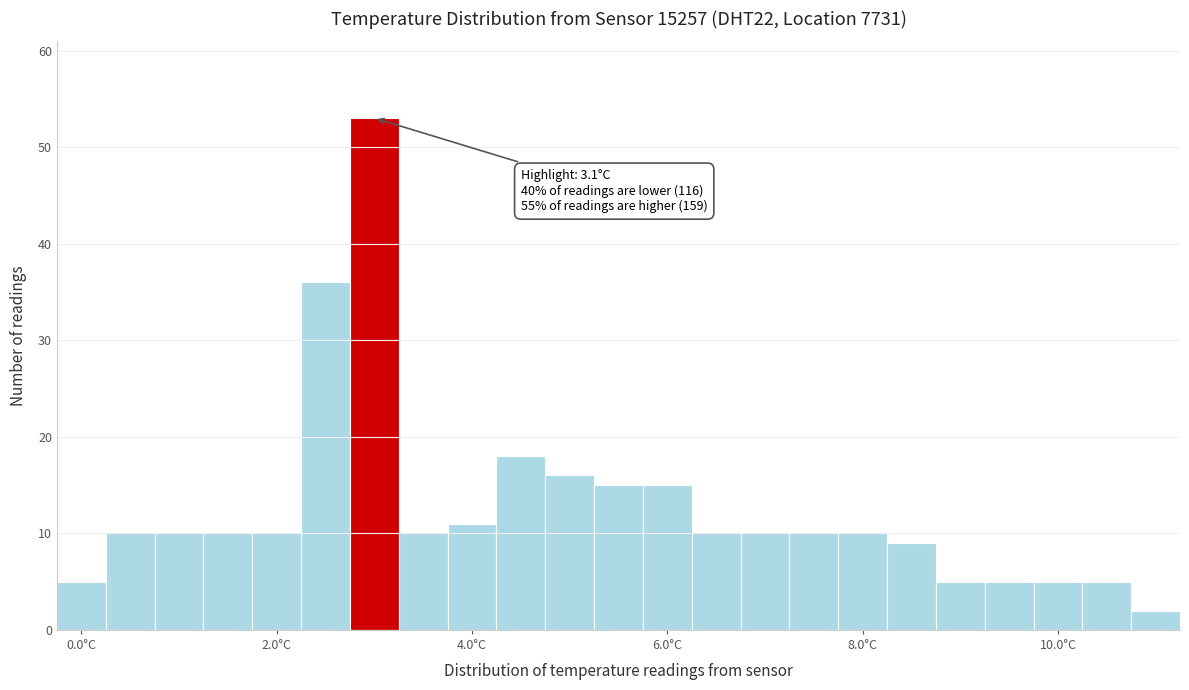

Read against the x-axis, roughly where is the centre of the tallest bar?

3.0